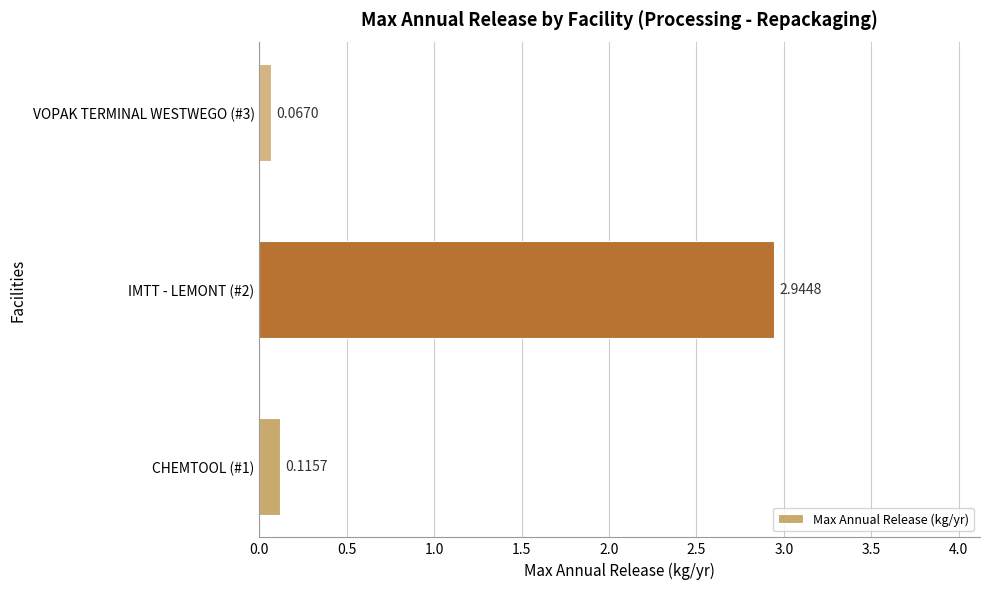

Rank the categories by value from lowest to highest.

VOPAK TERMINAL WESTWEGO (#3), CHEMTOOL (#1), IMTT - LEMONT (#2)